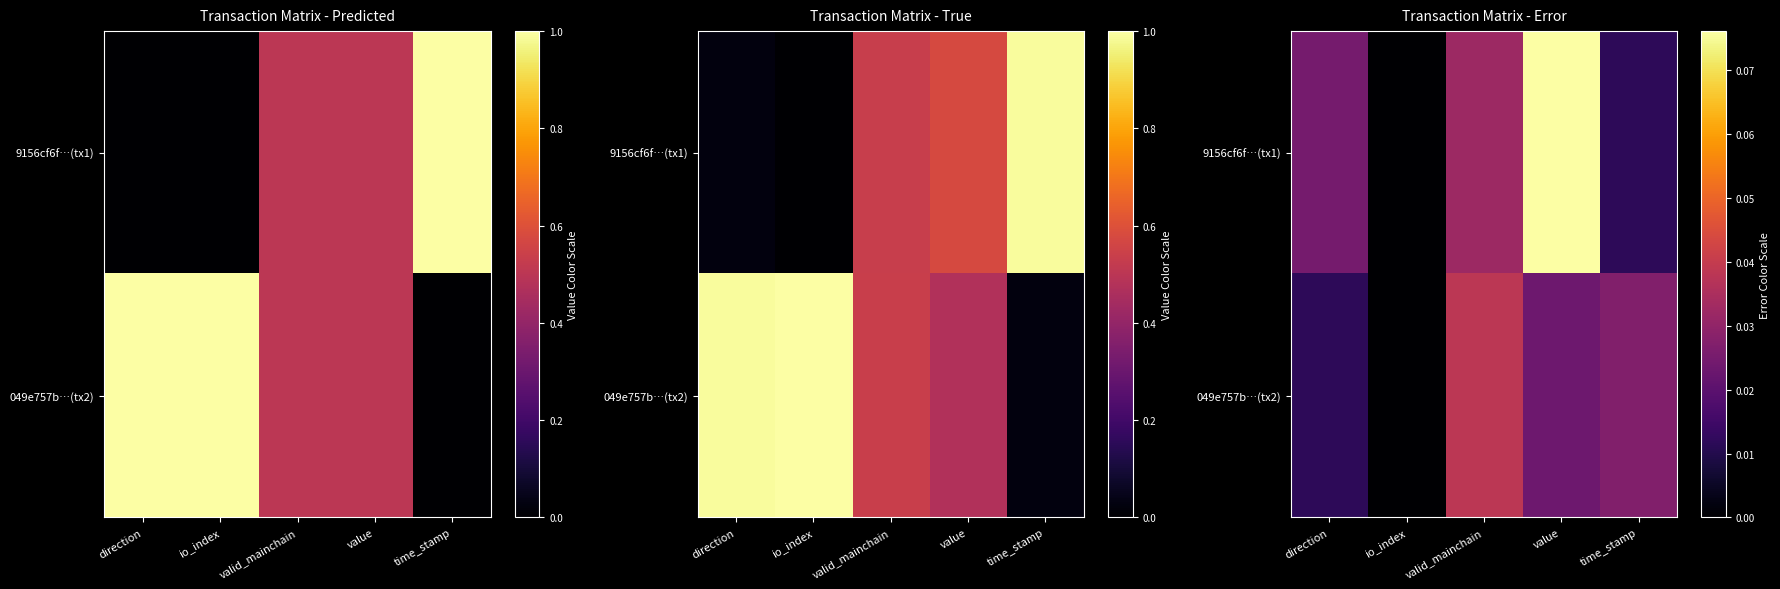

True or false: 9156cf6f…(tx1) has a value of 0.0 at io_index.

True